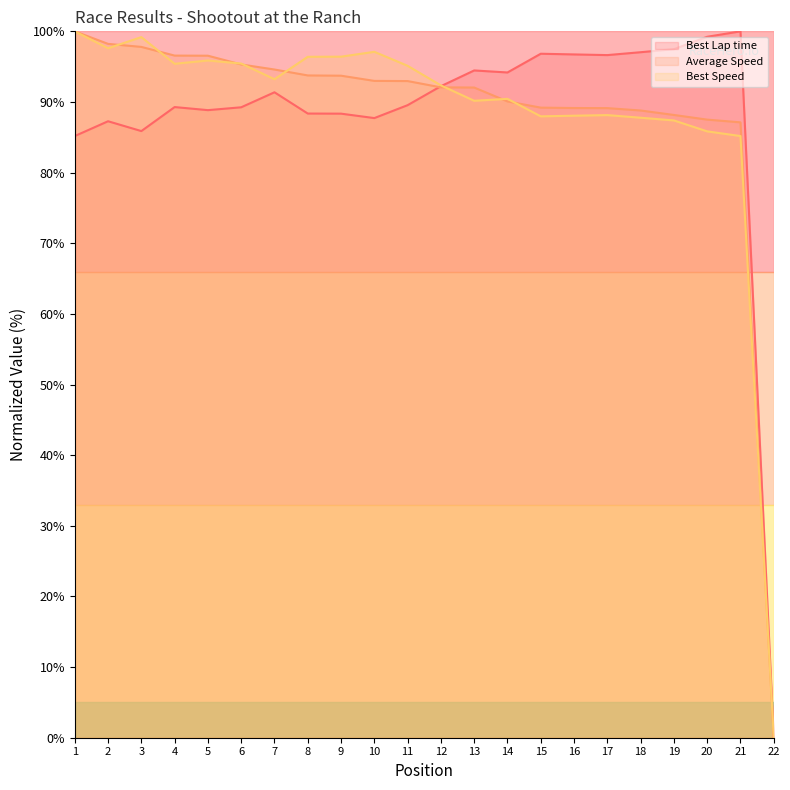

Read the Best Speed value at 15.

88.0